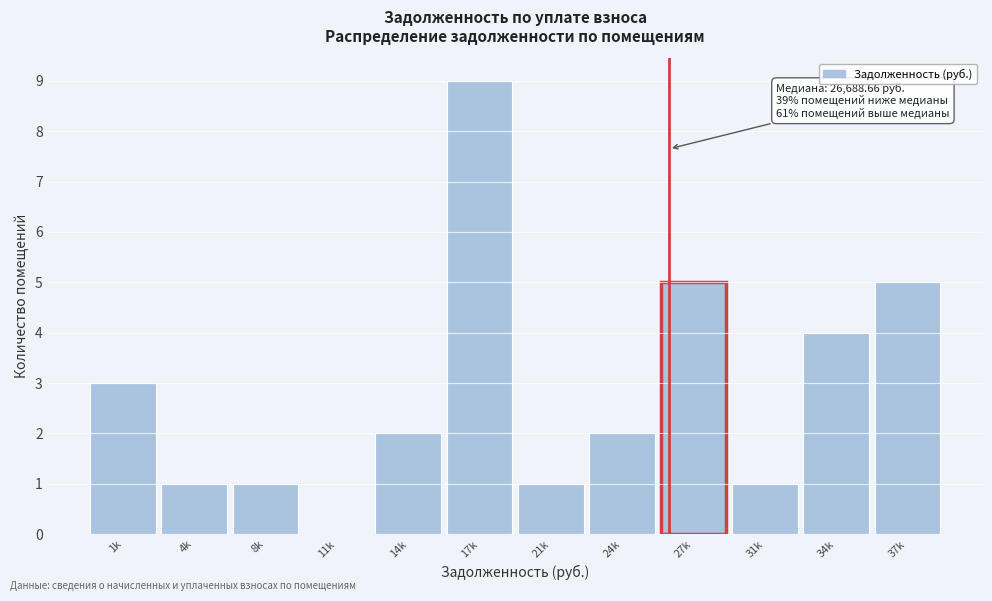

Reading left to right, list all the values displayed in this chart.

1k=3	4k=1	8k=1	11k=0	14k=2	17k=9	21k=1	24k=2	27k=5	31k=1	34k=4	37k=5